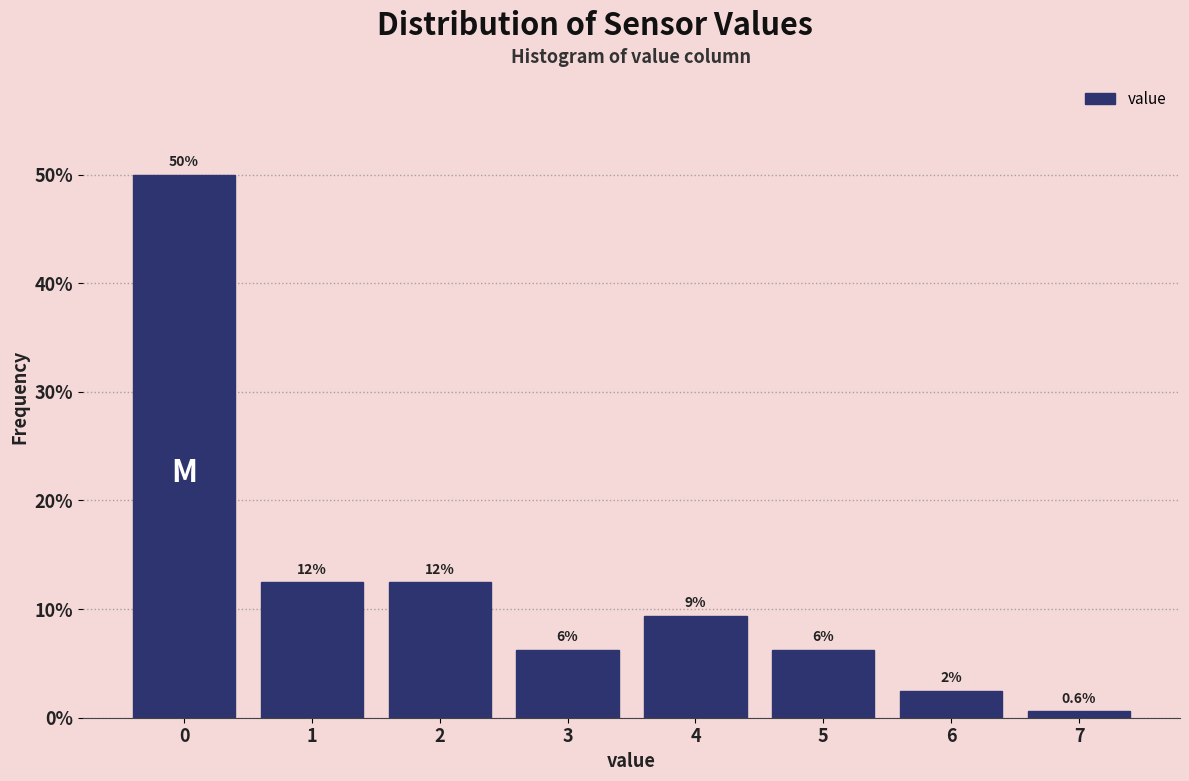

How many bars are there in total?

8